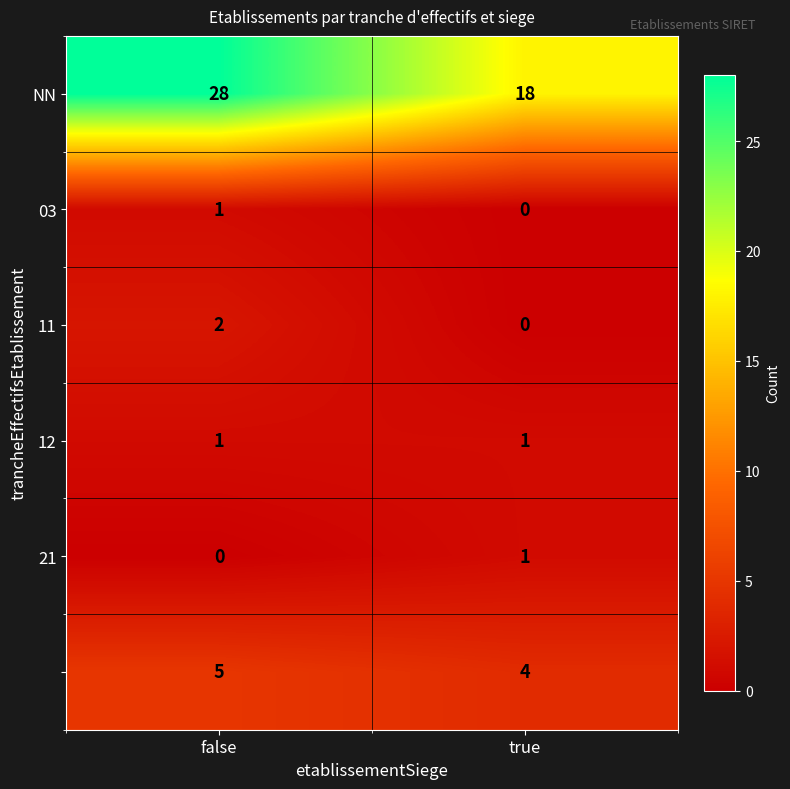

What is the greatest value displayed?

28